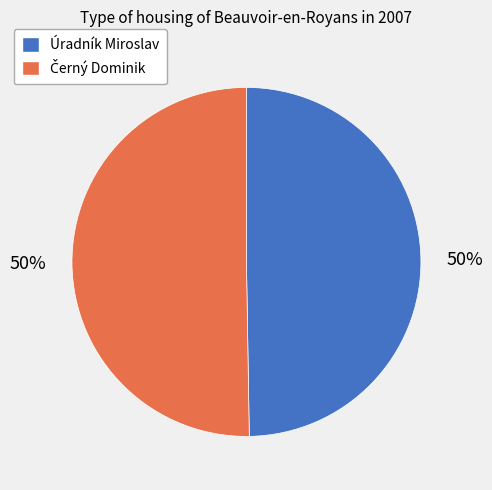

Is it true that Úradník Miroslav is 50% of the pie?

True